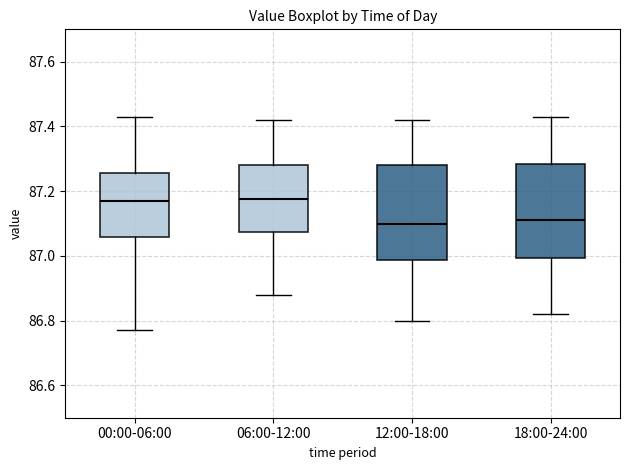

Reading left to right, transcribe this box plot: for each box, give where its median line is, the range the box spans, and where its two whiskers end, as read against the y-axis. The values are not printed on the chart, so give them approximately, as read against the axis.

00:00-06:00: median 87.18, box 87.06 to 87.26, whiskers 86.78 to 87.44
06:00-12:00: median 87.18, box 87.08 to 87.28, whiskers 86.88 to 87.42
12:00-18:00: median 87.10, box 86.98 to 87.28, whiskers 86.80 to 87.42
18:00-24:00: median 87.12, box 87.00 to 87.28, whiskers 86.82 to 87.44